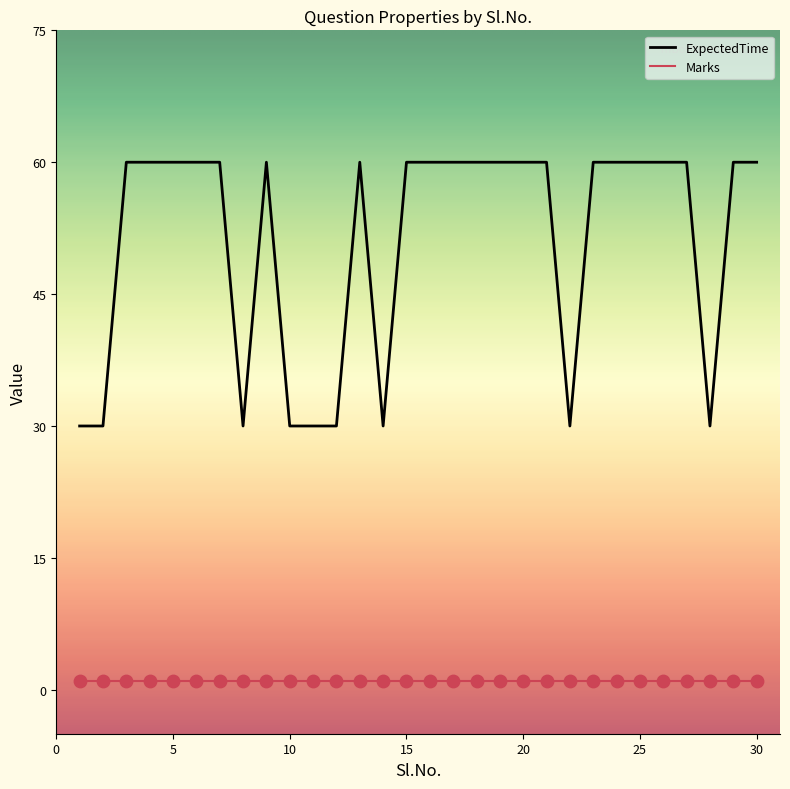

Which series has the widest spread of values?

ExpectedTime